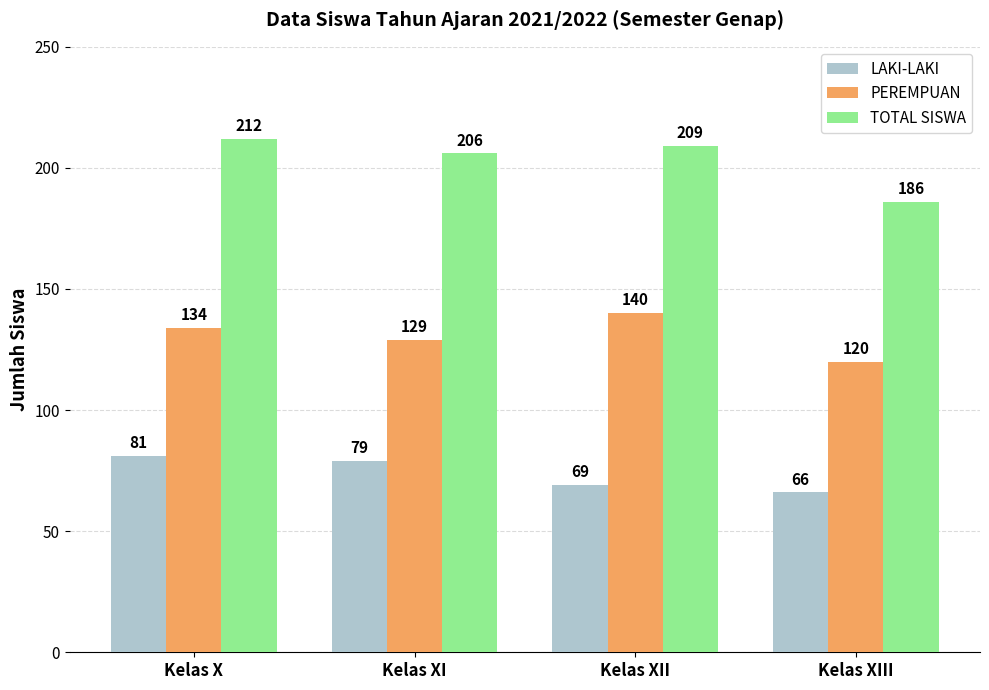

What is the maximum value shown in the chart?

212